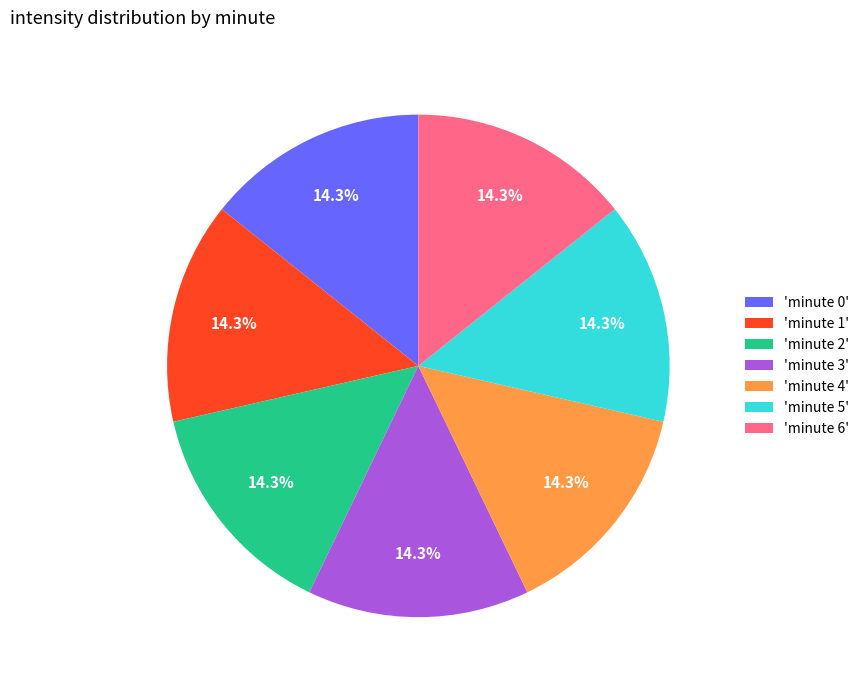

Count the number of slices in the pie.

7